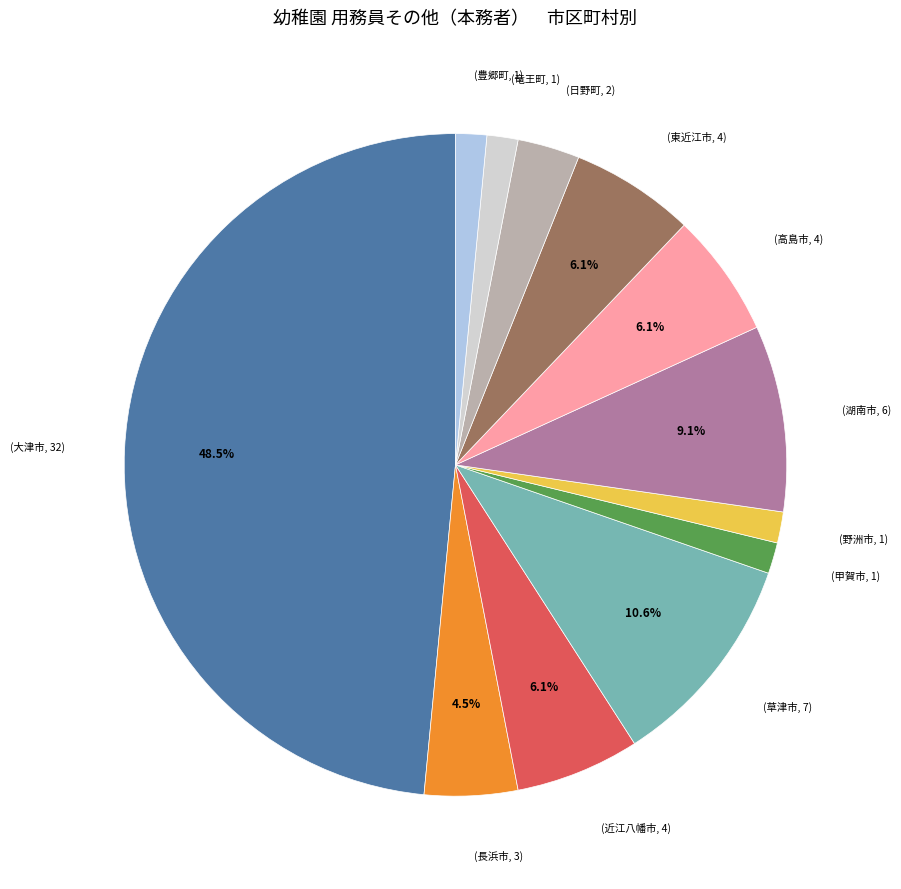

Does any single category account for the majority?

No